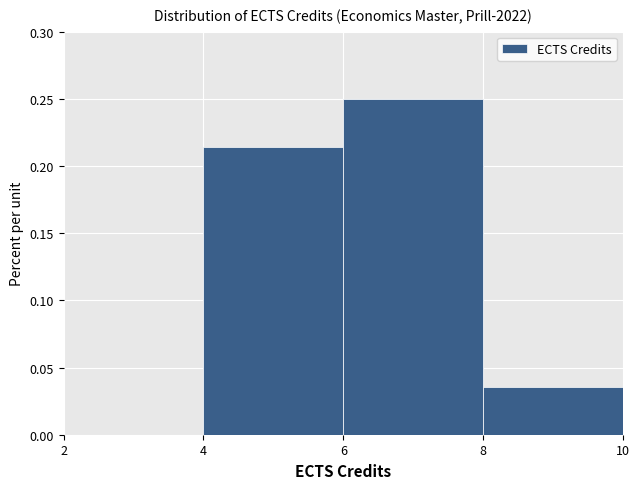

Reading left to right, list every bar in this chart as the range it spans on the x-axis followed by its height. The values are not printed on the chart, so give them approximately, as read against the axis.

2 to 4: 0
4 to 6: 0.215
6 to 8: 0.250
8 to 10: 0.035